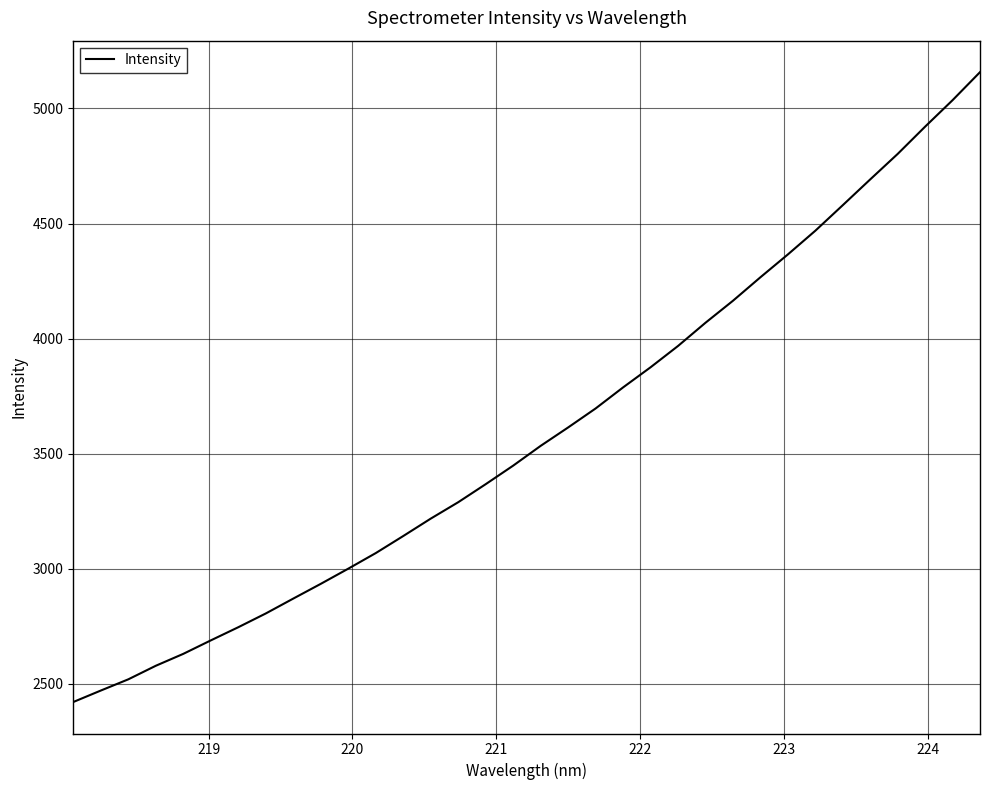

Count the number of categories in the chart.

34